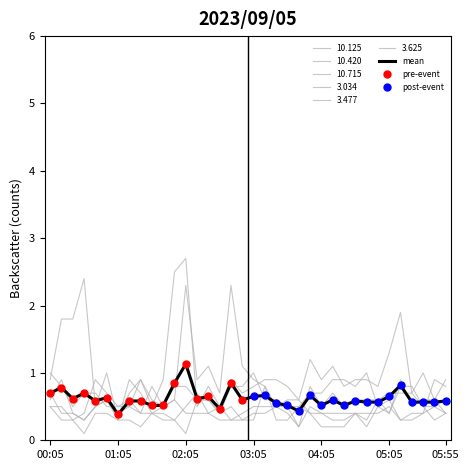

Which category has the lowest value in the 10.125 series?

2023/09/05 00:35